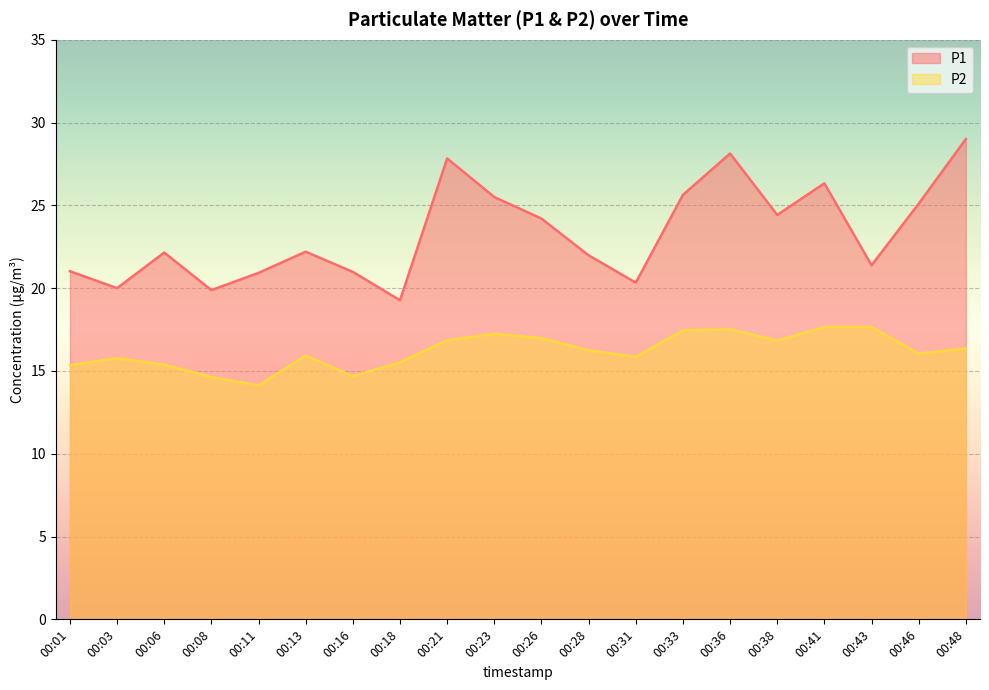

True or false: P1 and P2 cross at least once.

False